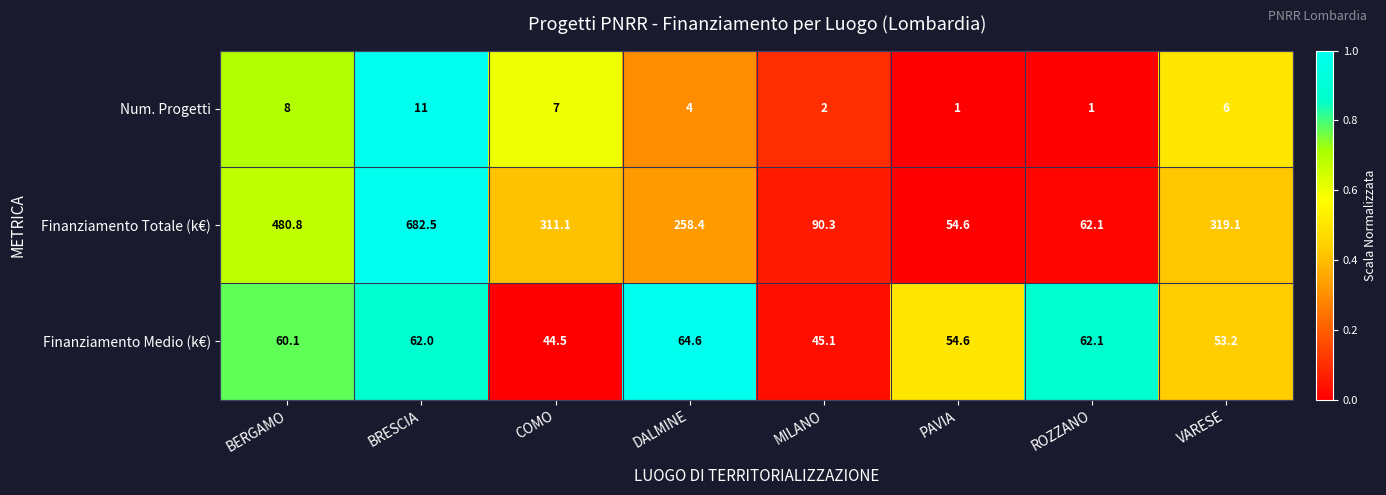

At which category does the chart reach its peak across all series?

BRESCIA